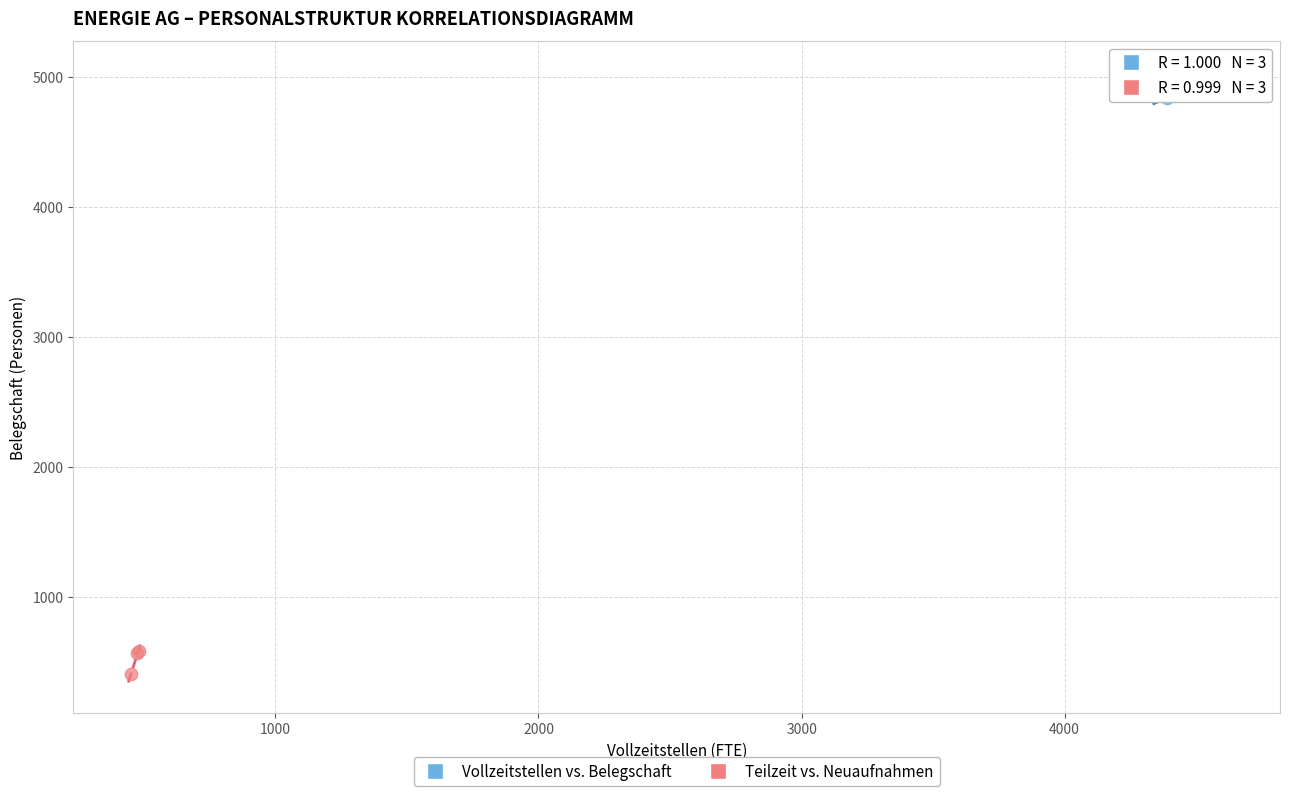

Which series has the widest spread of Y values?

Teilzeit vs. Neuaufnahmen